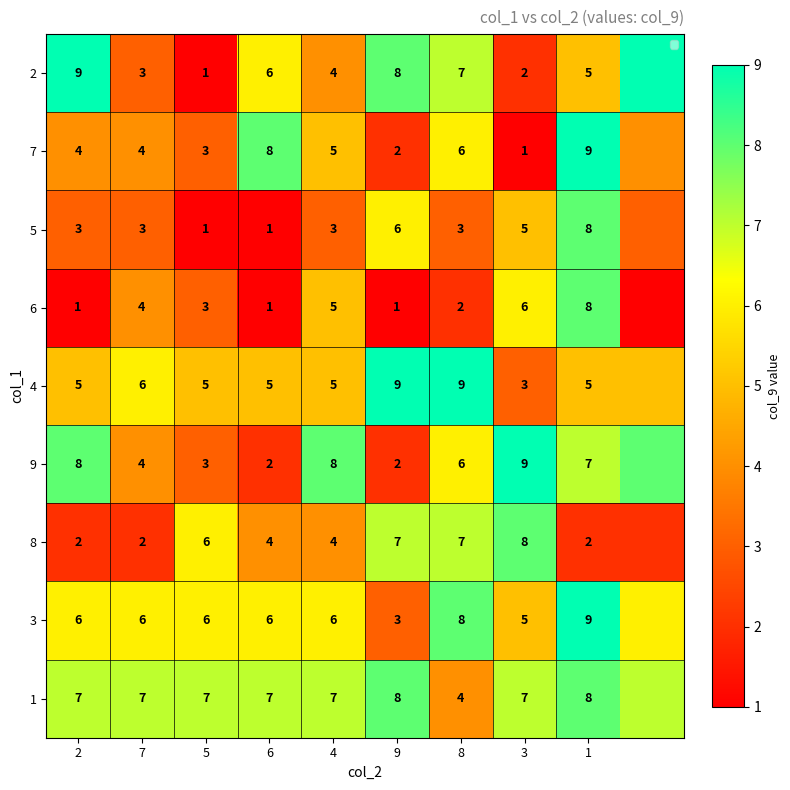

True or false: 3 has a value of 1 at 9.

False